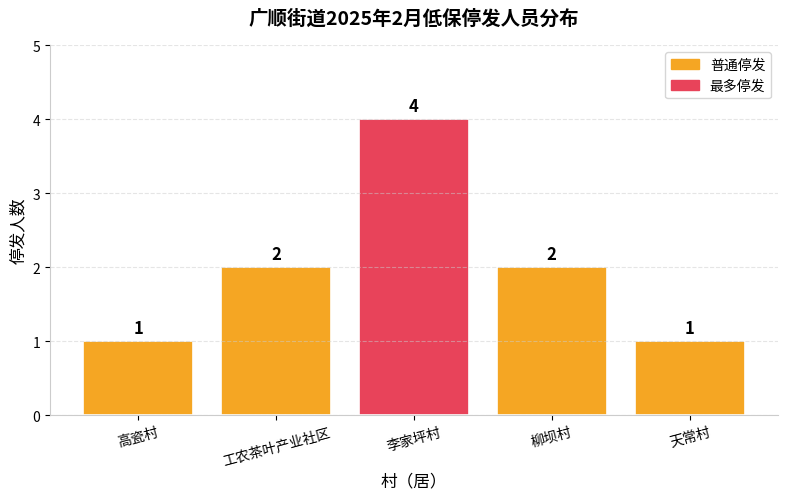

What is the smallest value displayed?

1